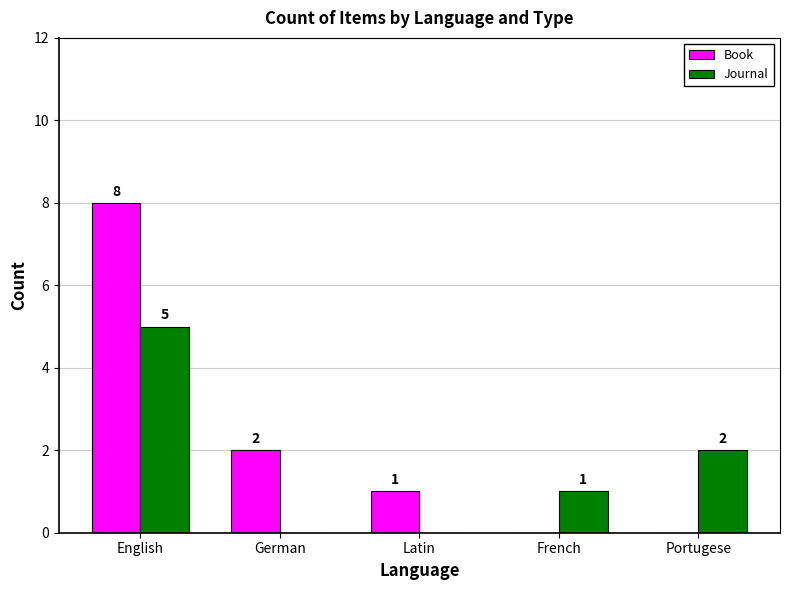

What is the approximate value of Book at Latin?

1